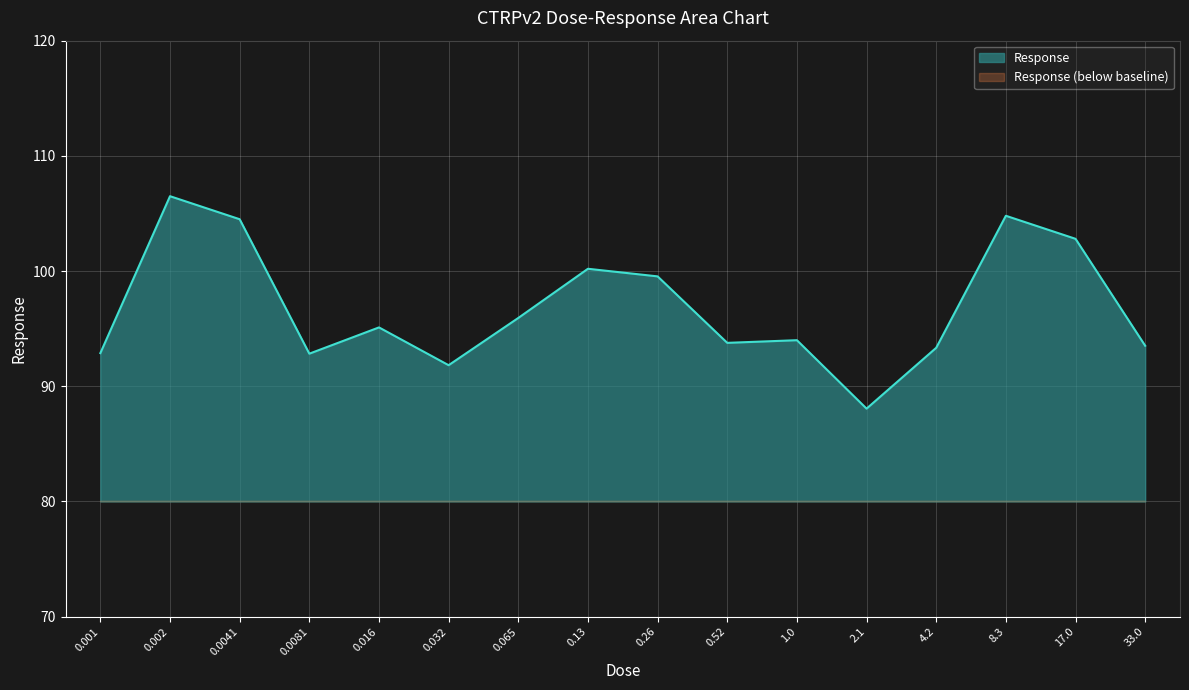

True or false: there are more than 1 points higher than both neighbors.

True